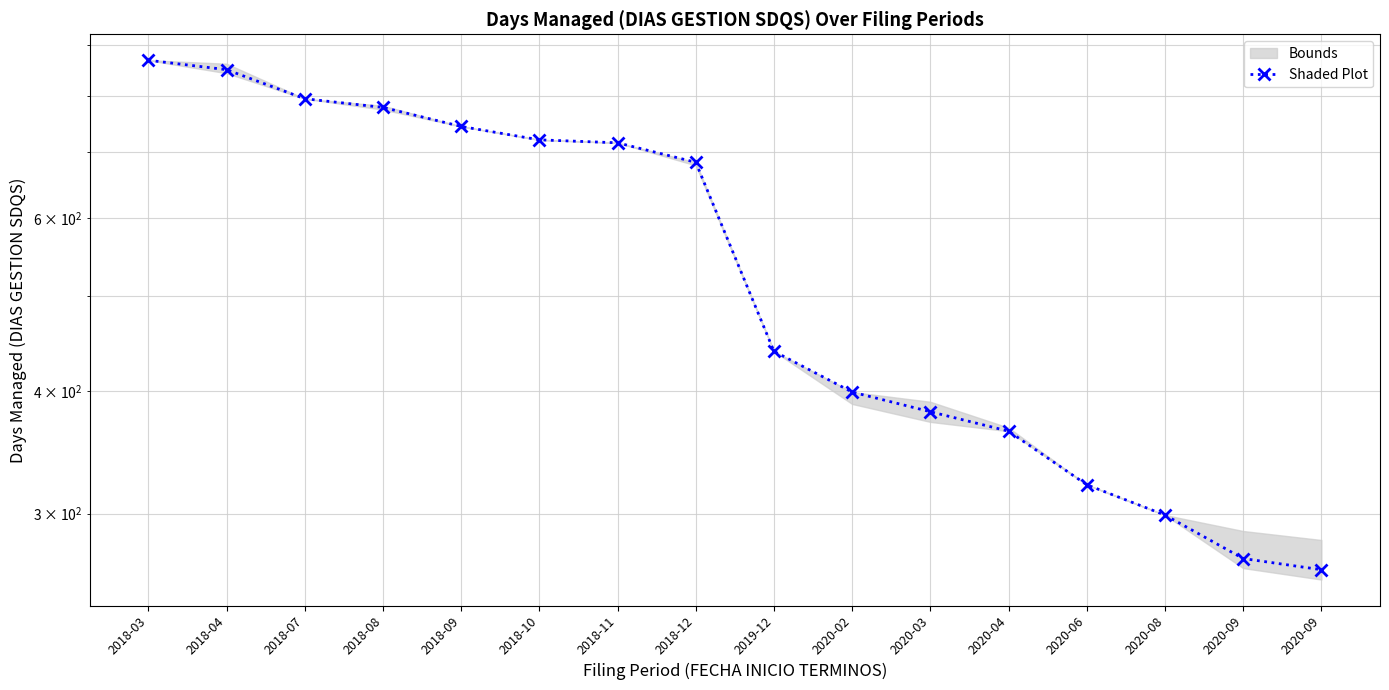

True or false: the data shows 202 at 2020-04.

False